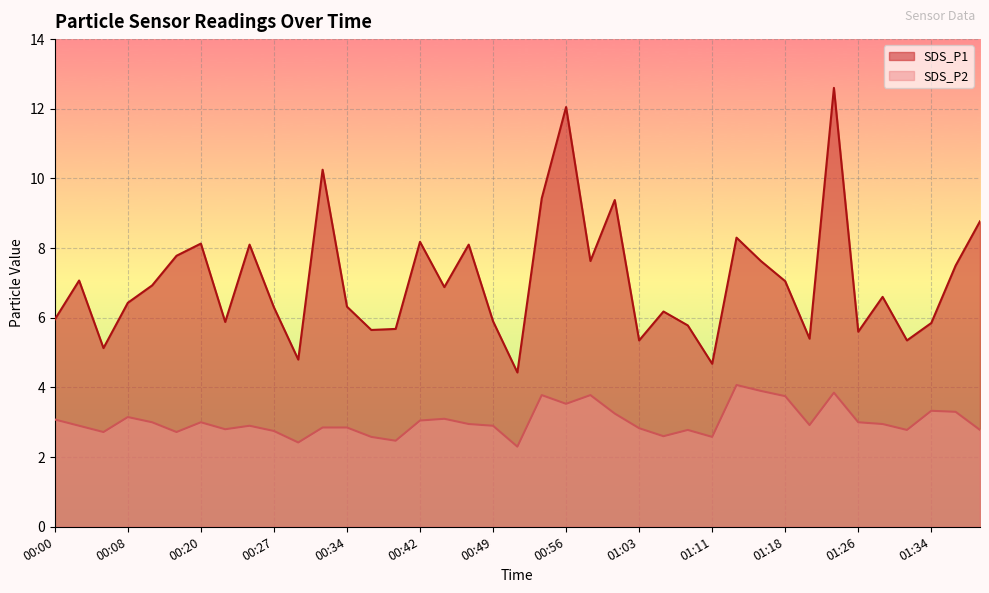

Where is SDS_P2 nearest to the value 3?

00:10